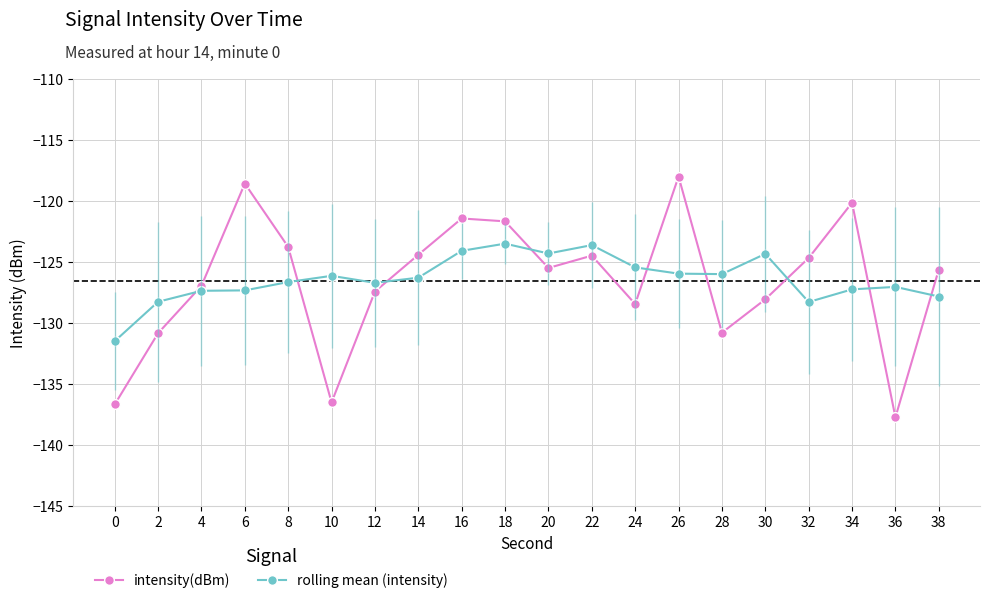

Where do intensity(dBm) and rolling mean (intensity) first cross each other?

2 and 4